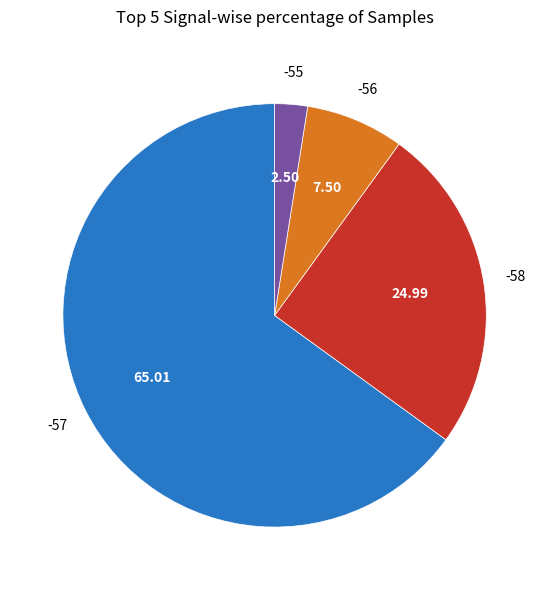

Is there any slice that represents more than half of the pie?

Yes